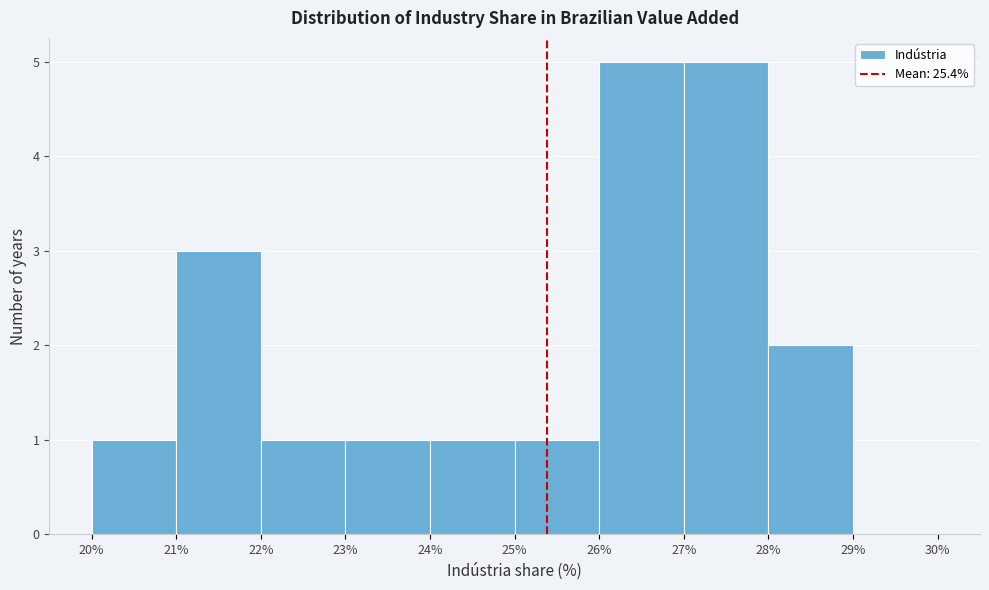

Reading left to right, transcribe this chart: for each bar, give the range it covers on the x-axis and its height. The values are not printed on the chart, so give them approximately, as read against the axis.

20% to 21%: 1
21% to 22%: 3
22% to 23%: 1
23% to 24%: 1
24% to 25%: 1
25% to 26%: 1
26% to 27%: 5
27% to 28%: 5
28% to 29%: 2
29% to 30%: 0